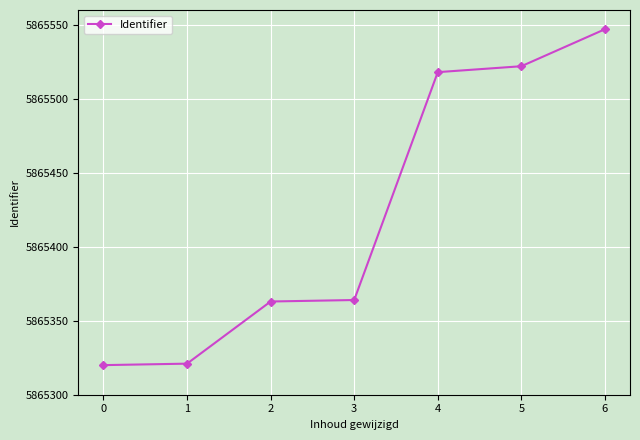

True or false: the data shows 5865320 at 0.

True